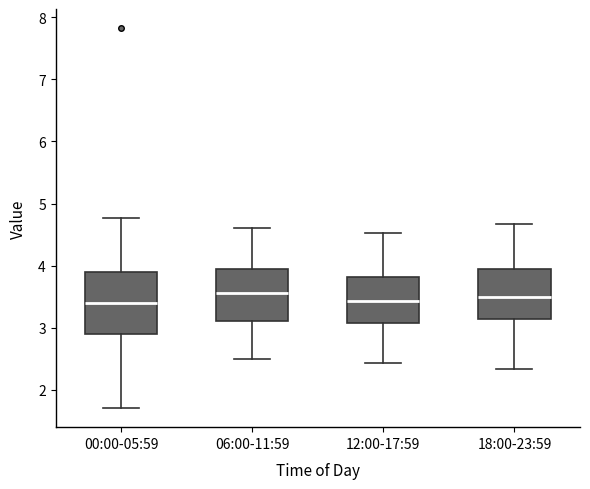

Reading left to right, transcribe this box plot: for each box, give where its median line is, the range the box spans, and where its two whiskers end, as read against the y-axis. The values are not printed on the chart, so give them approximately, as read against the axis.

00:00-05:59: median 3.4, box 2.9 to 3.9, whiskers 1.7 to 4.8
06:00-11:59: median 3.6, box 3.1 to 4.0, whiskers 2.5 to 4.6
12:00-17:59: median 3.4, box 3.1 to 3.8, whiskers 2.4 to 4.5
18:00-23:59: median 3.5, box 3.1 to 3.9, whiskers 2.3 to 4.7